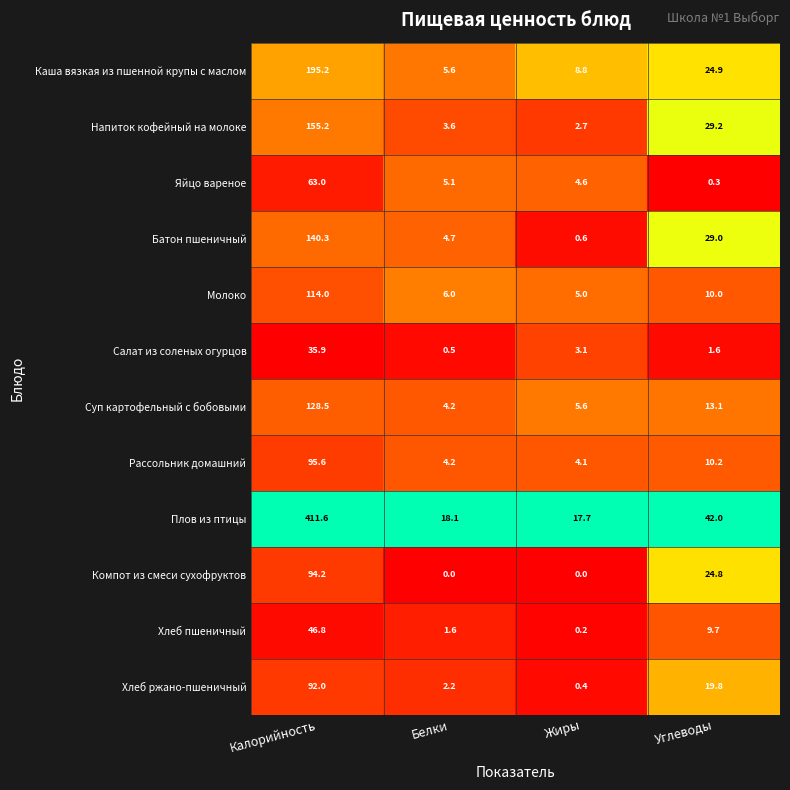

What is the difference between the maximum and minimum values in the Молоко series?

109.0